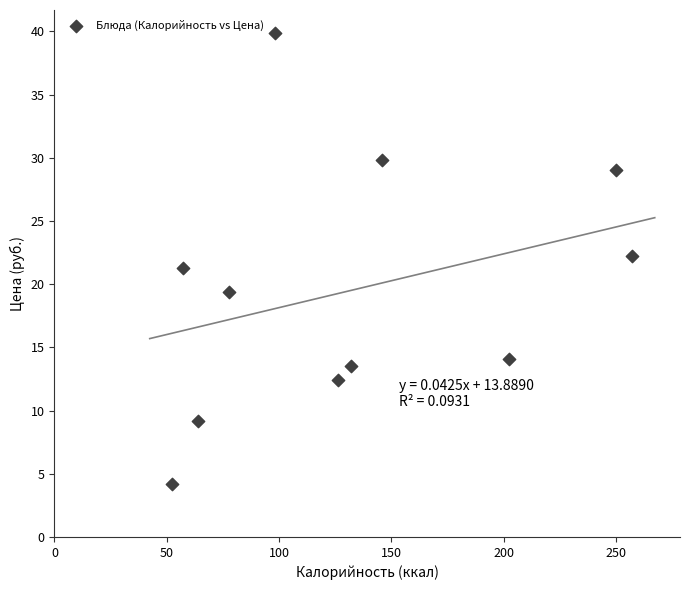

What is the range of X values (max minus min)?

204.8